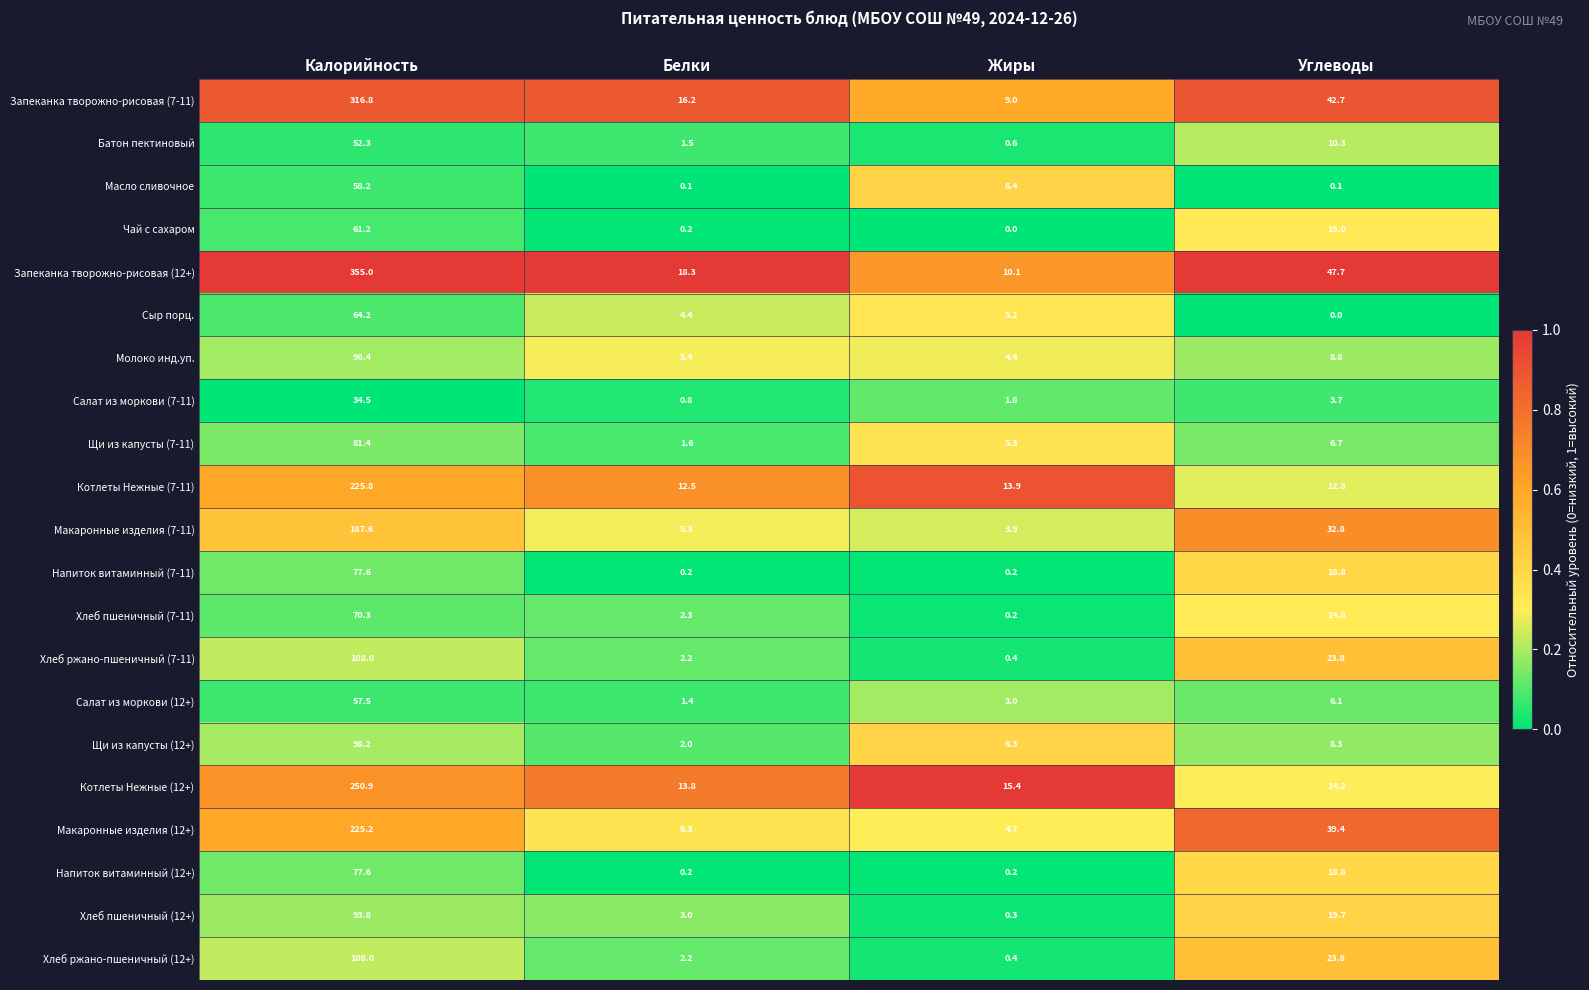

How many distinct data groups are displayed?

21